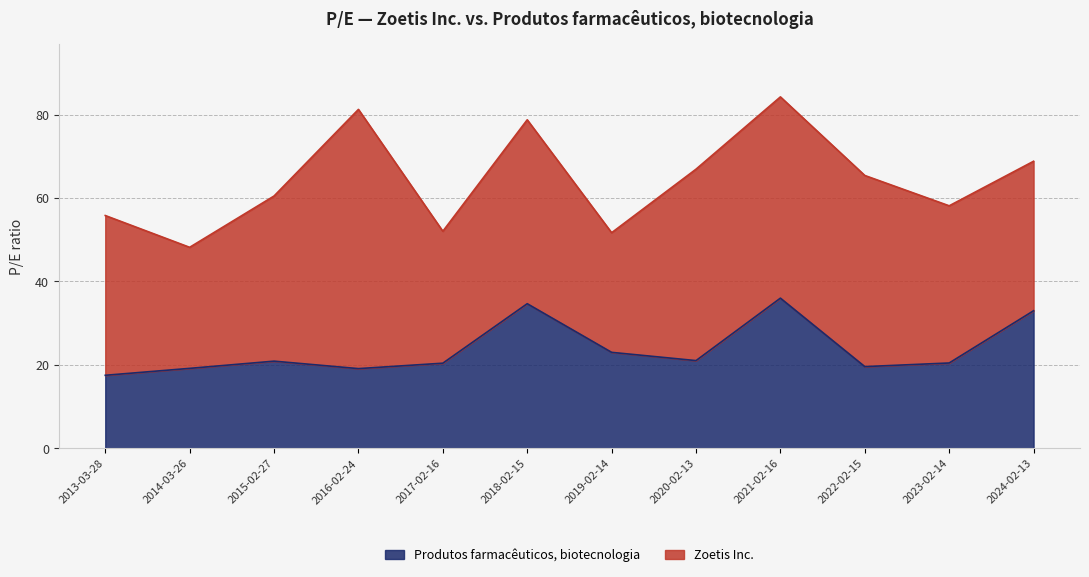

List the labels in order of value, smallest first.

2013-03-28, 2016-02-24, 2014-03-26, 2022-02-15, 2017-02-16, 2023-02-14, 2015-02-27, 2020-02-13, 2019-02-14, 2024-02-13, 2018-02-15, 2021-02-16